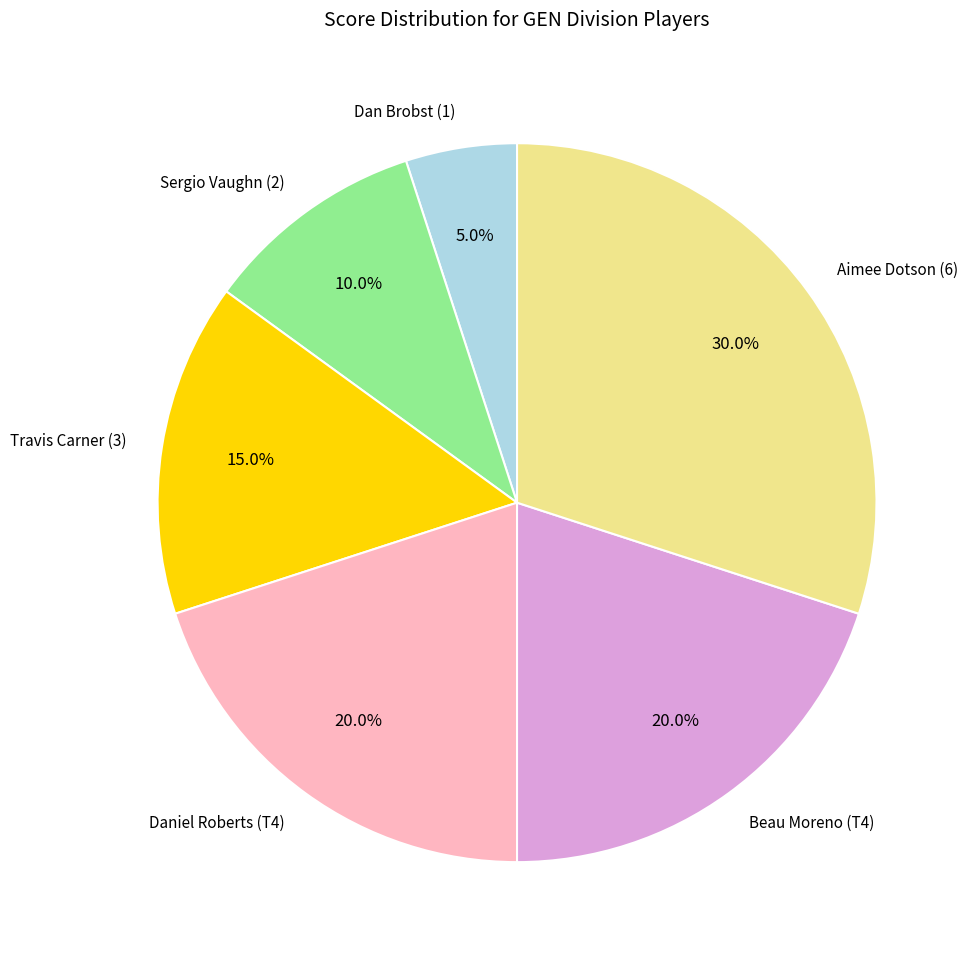

To the nearest percent, what portion does Aimee Dotson (6) represent?

30%